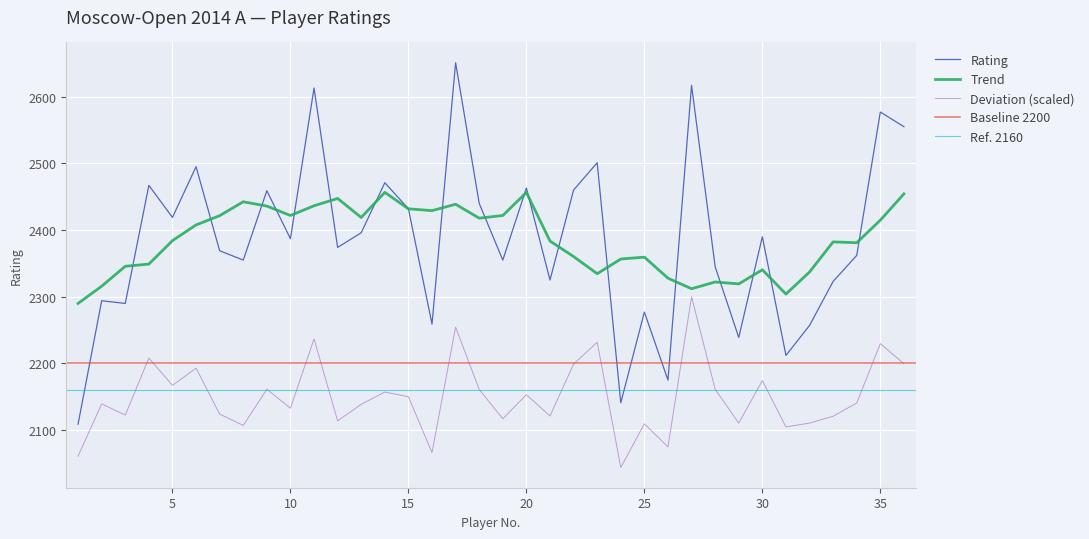

What is the sum of all values?

85854